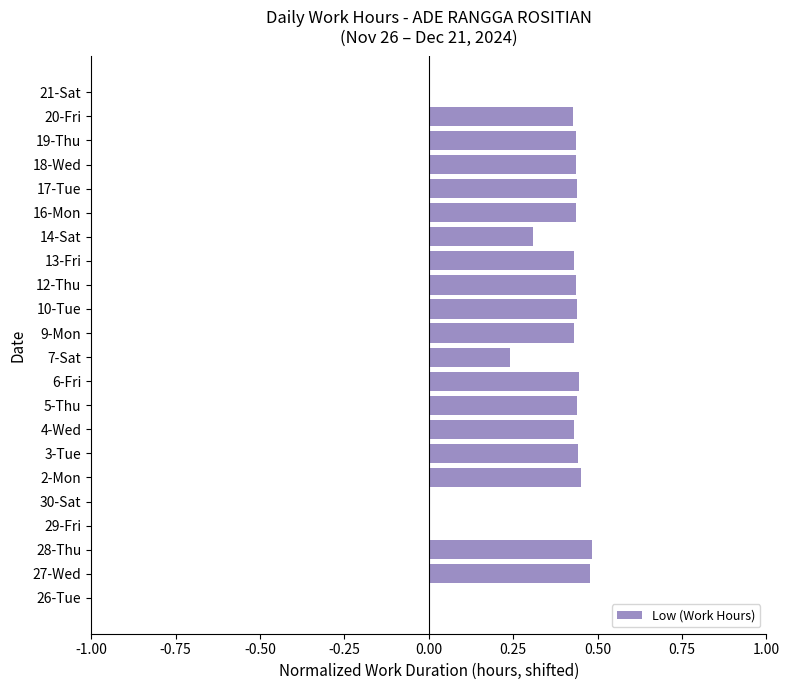

What is the sum of all values?

7.6